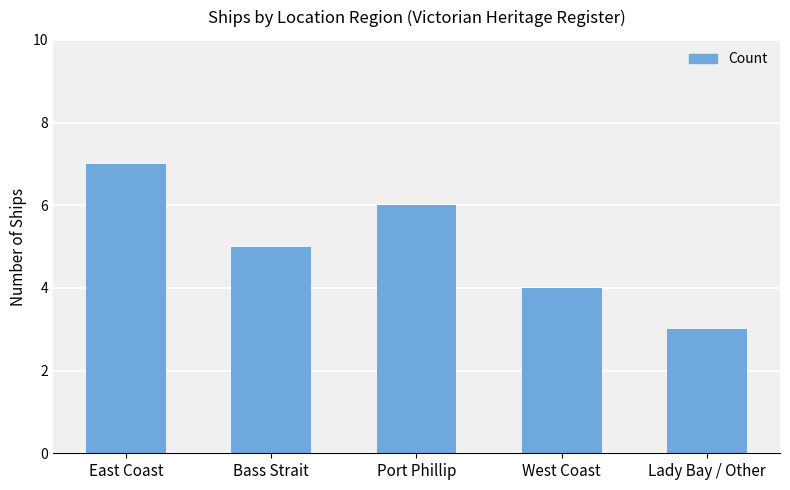

How many data points are less than 5?

2